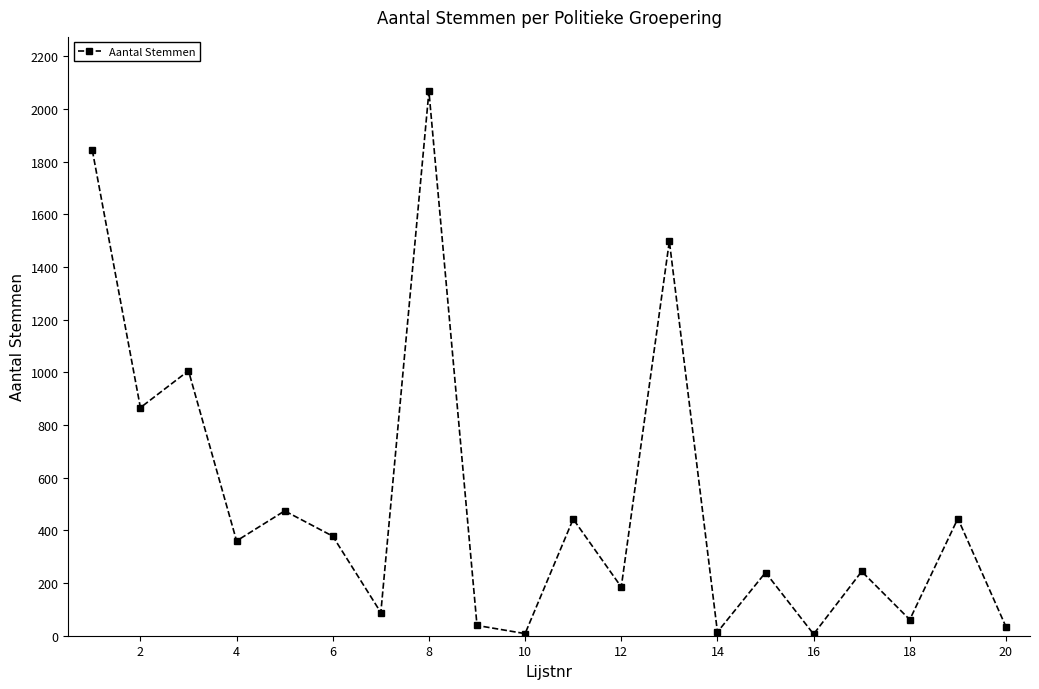

How many points are higher than both their immediate neighbors (excluding endpoints)?

8